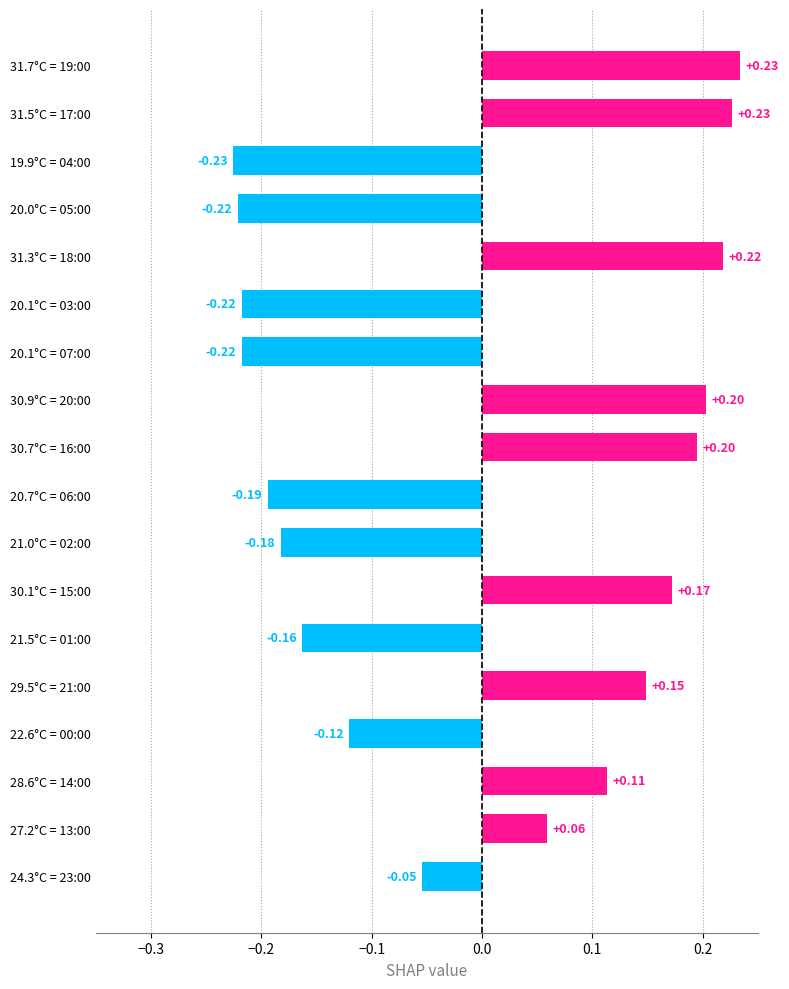

Does the chart contain stacked bars?

No